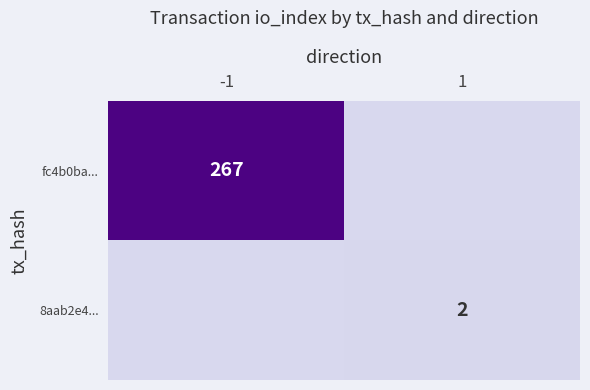

The 8aab2e4... series shows 2 at 1. True or false?

True